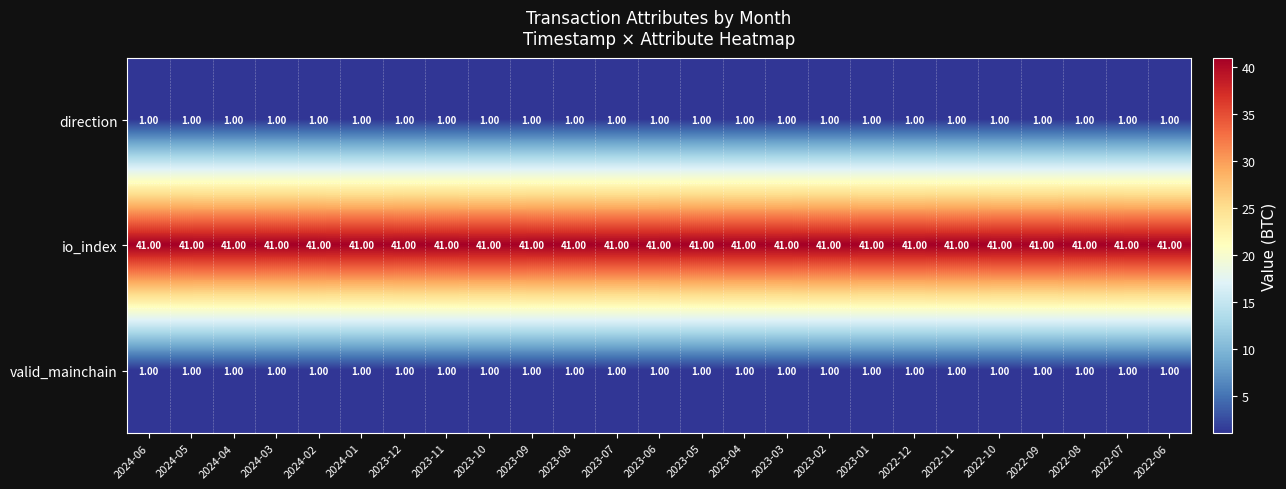

At how many categories does at least one series exceed 7?

25